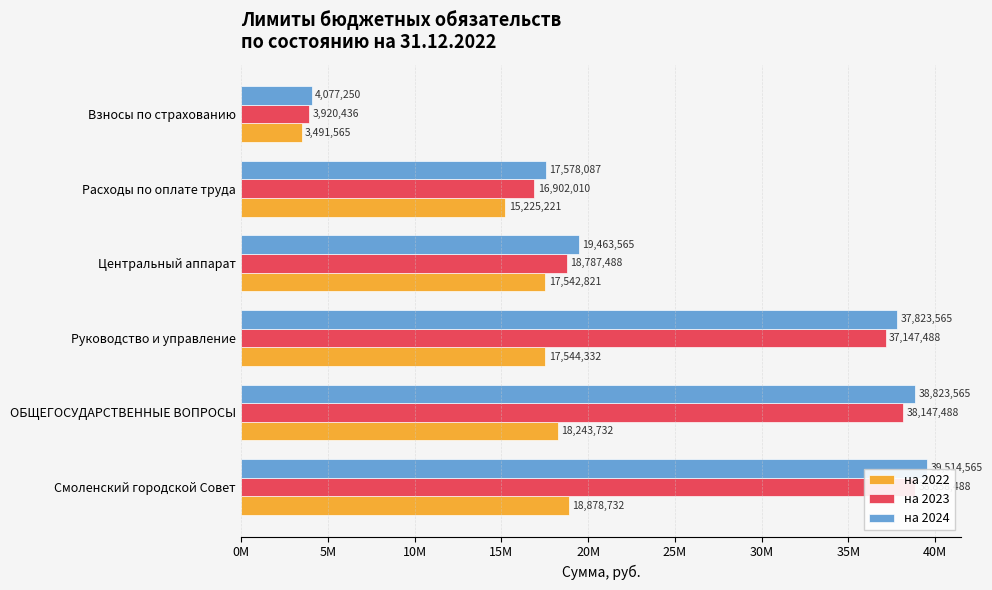

The value of на 2022 at Руководство и управление is 17544332. True or false?

True